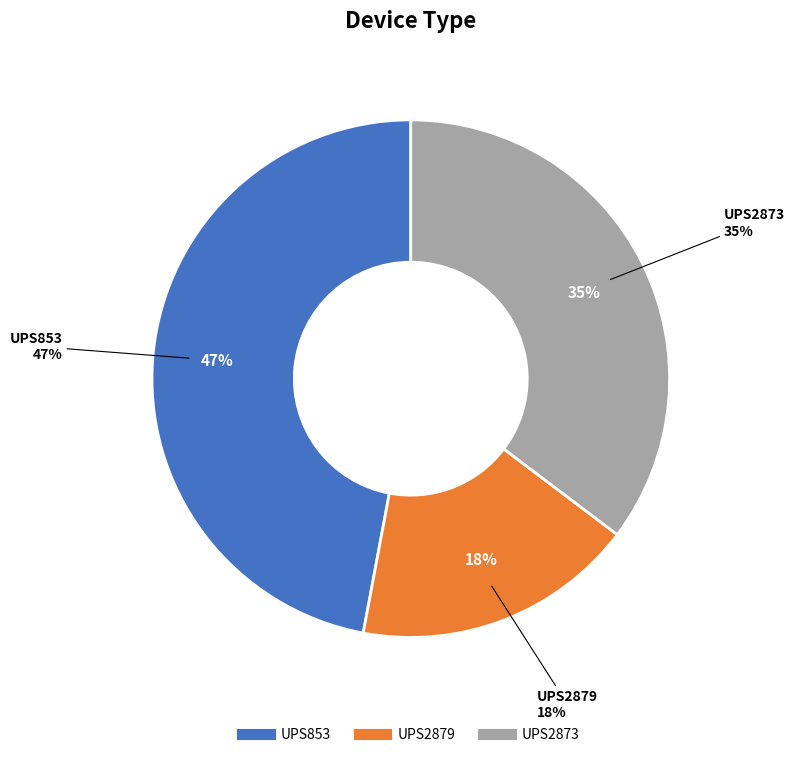

Approximately how many times larger is the value at UPS2879 compared to UPS853?

0.4